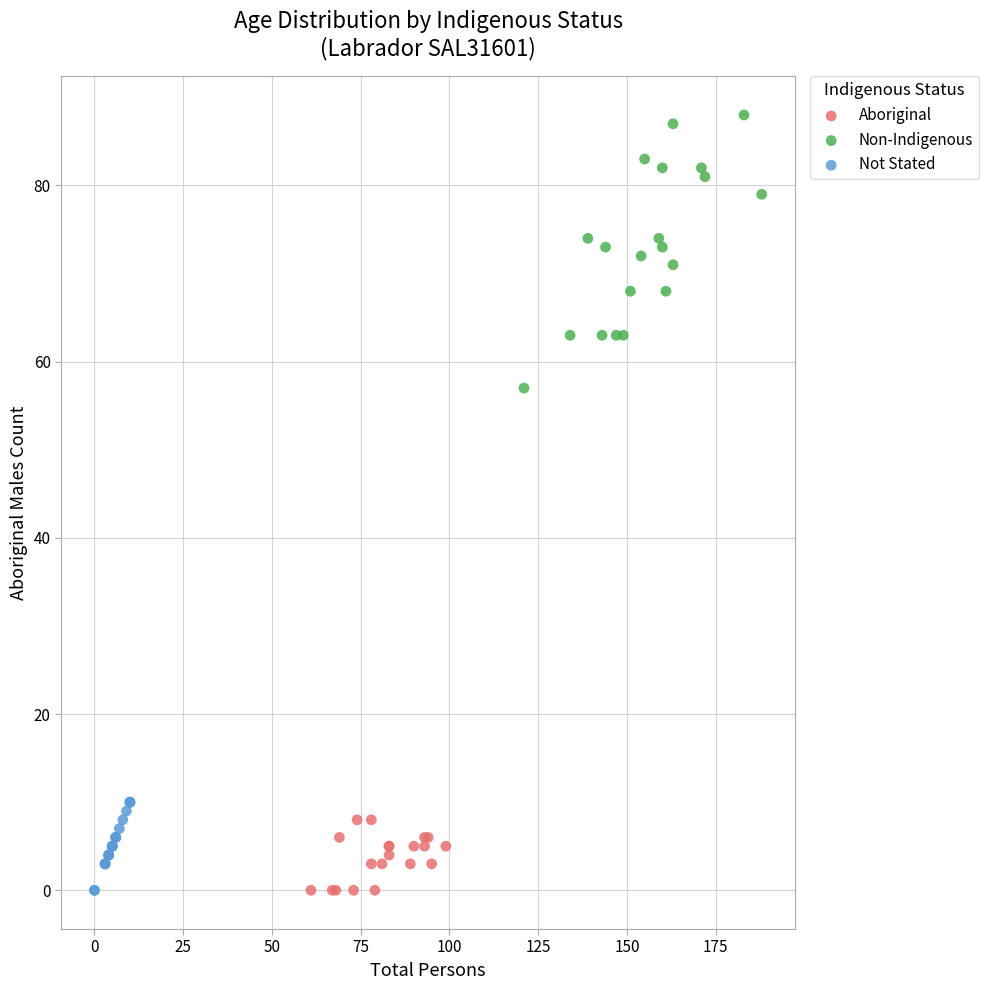

Which series has the largest Y range (max minus min)?

Non-Indigenous